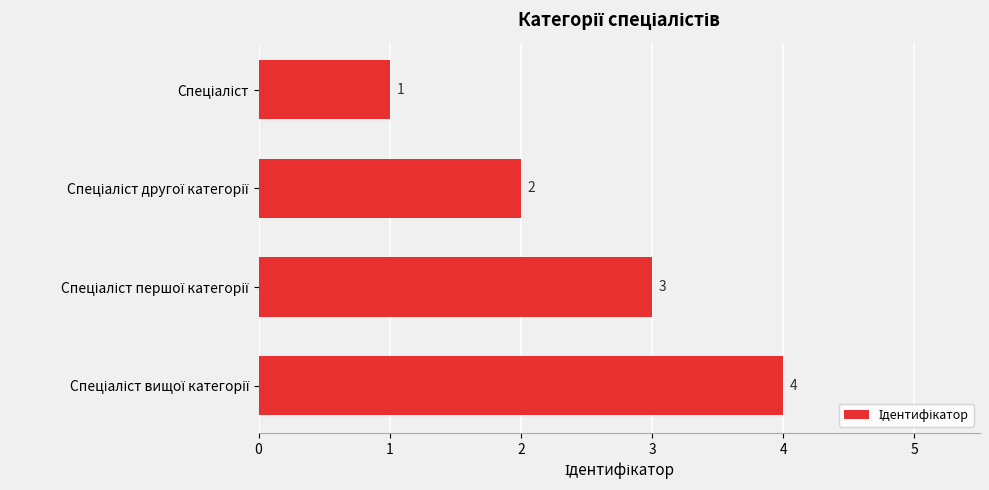

What is the sum of all values?

10